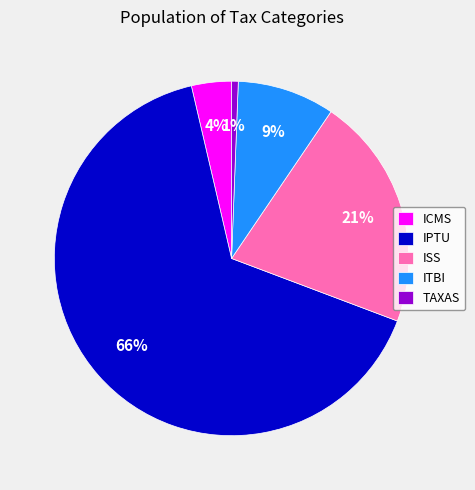

Which slice is the largest?

IPTU